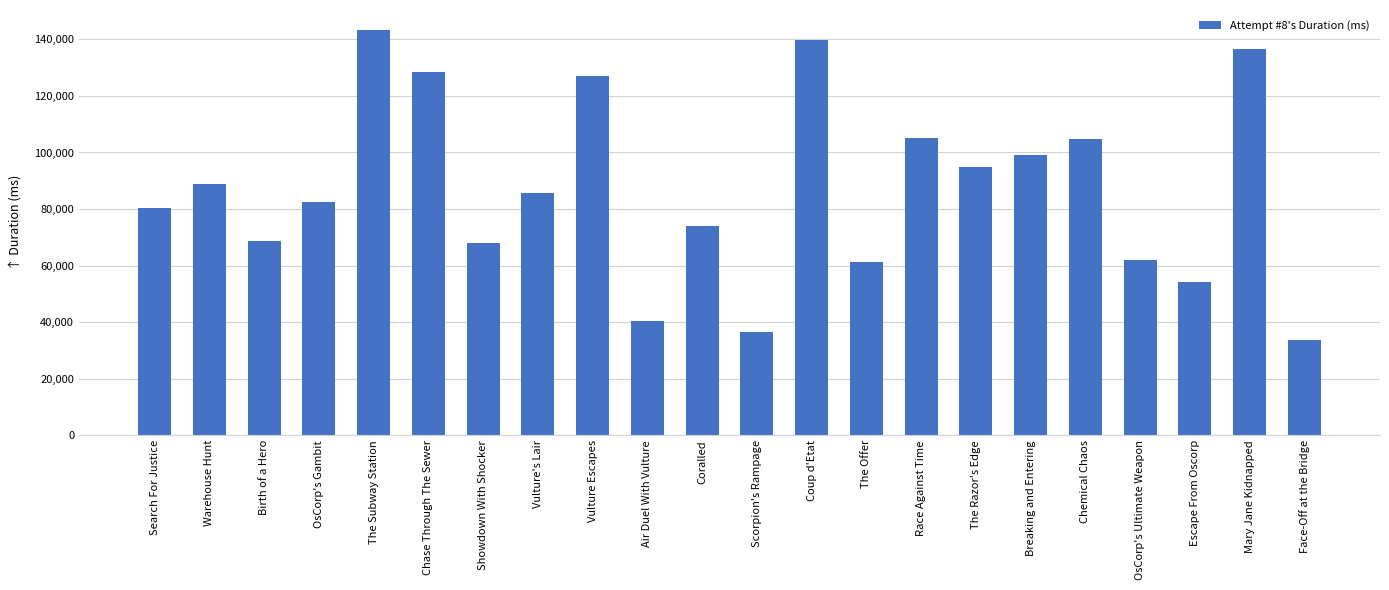

At which label does the data first exceed 85711?

Warehouse Hunt